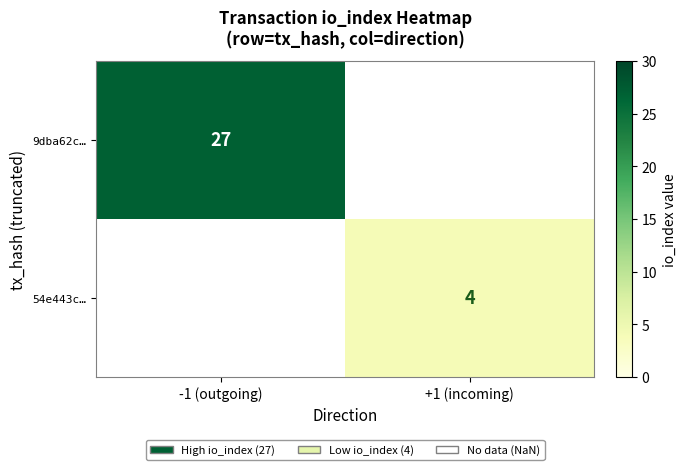

Count the number of categories in the chart.

2